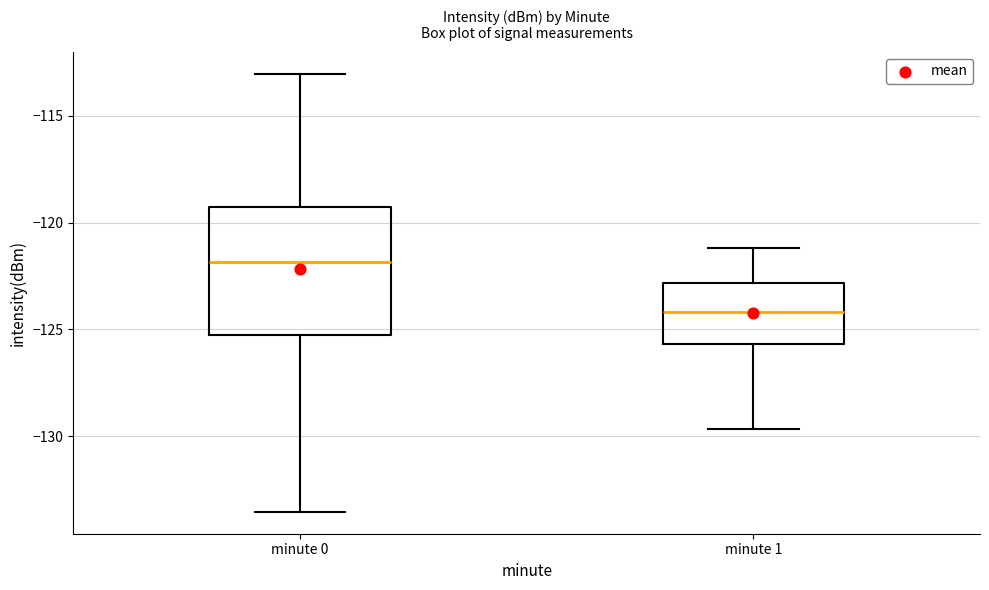

Which box's median line is the lowest?

minute 1